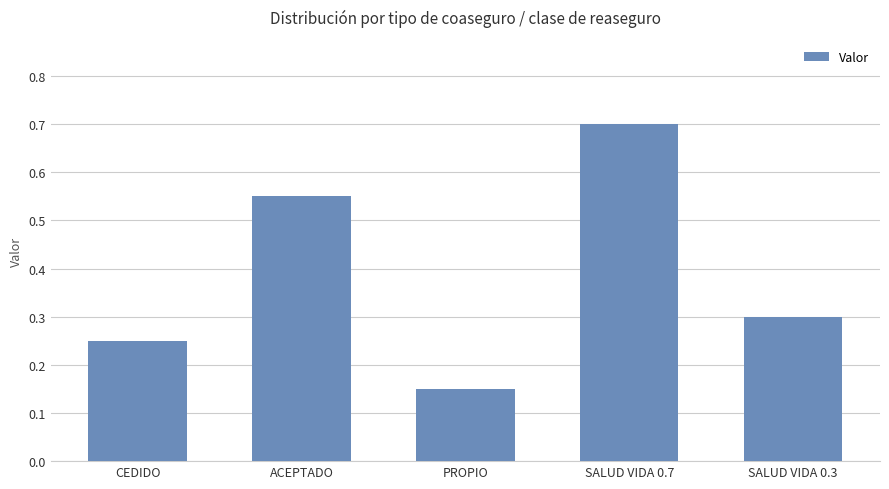

How many series are shown in this chart?

1